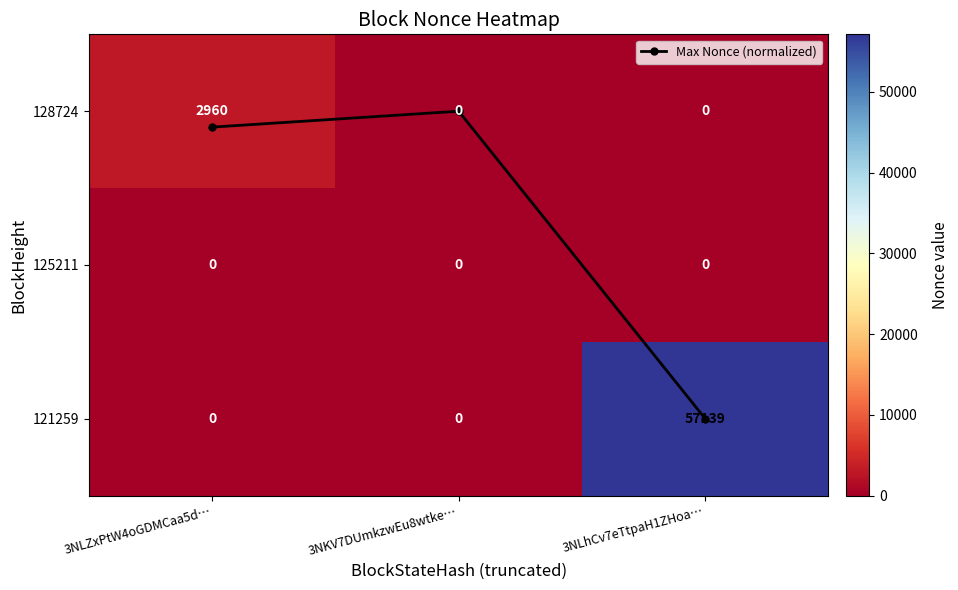

Is it true that 125211 equals 0.0 at 3NLZxPtW4oGDMCaa5d…?

True